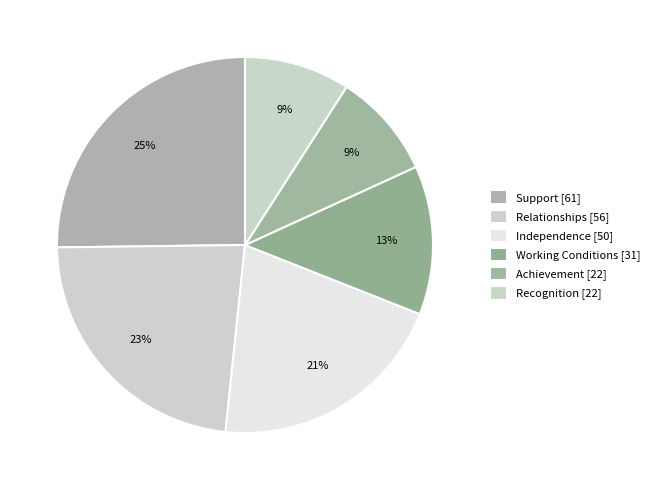

Do Support and Relationships together represent more than half of the pie?

No